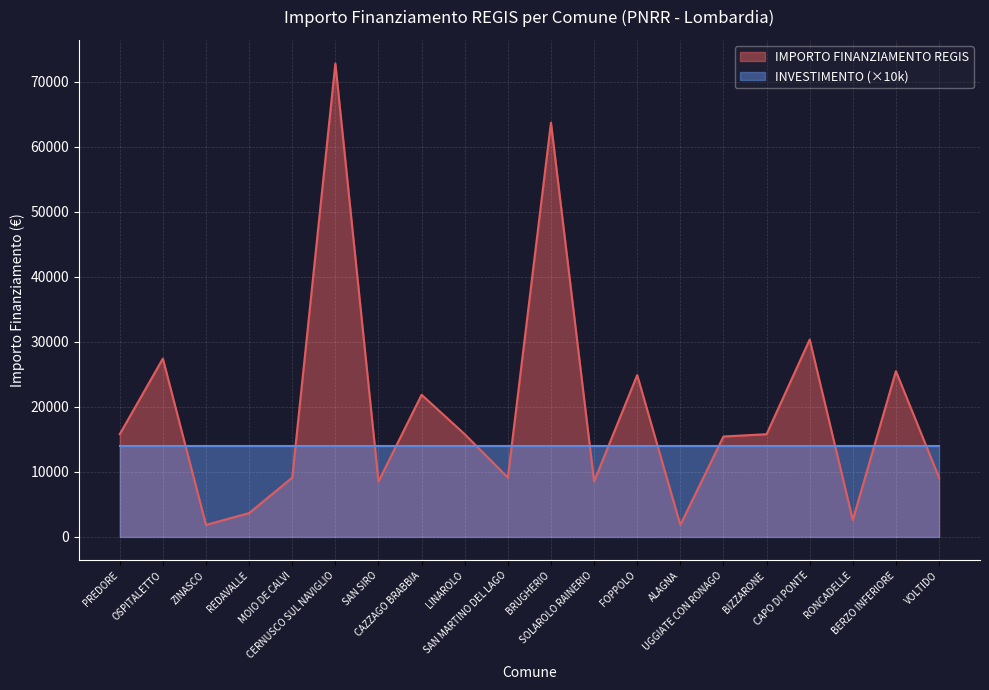

True or false: the data shows 14497 at SAN SIRO.

False